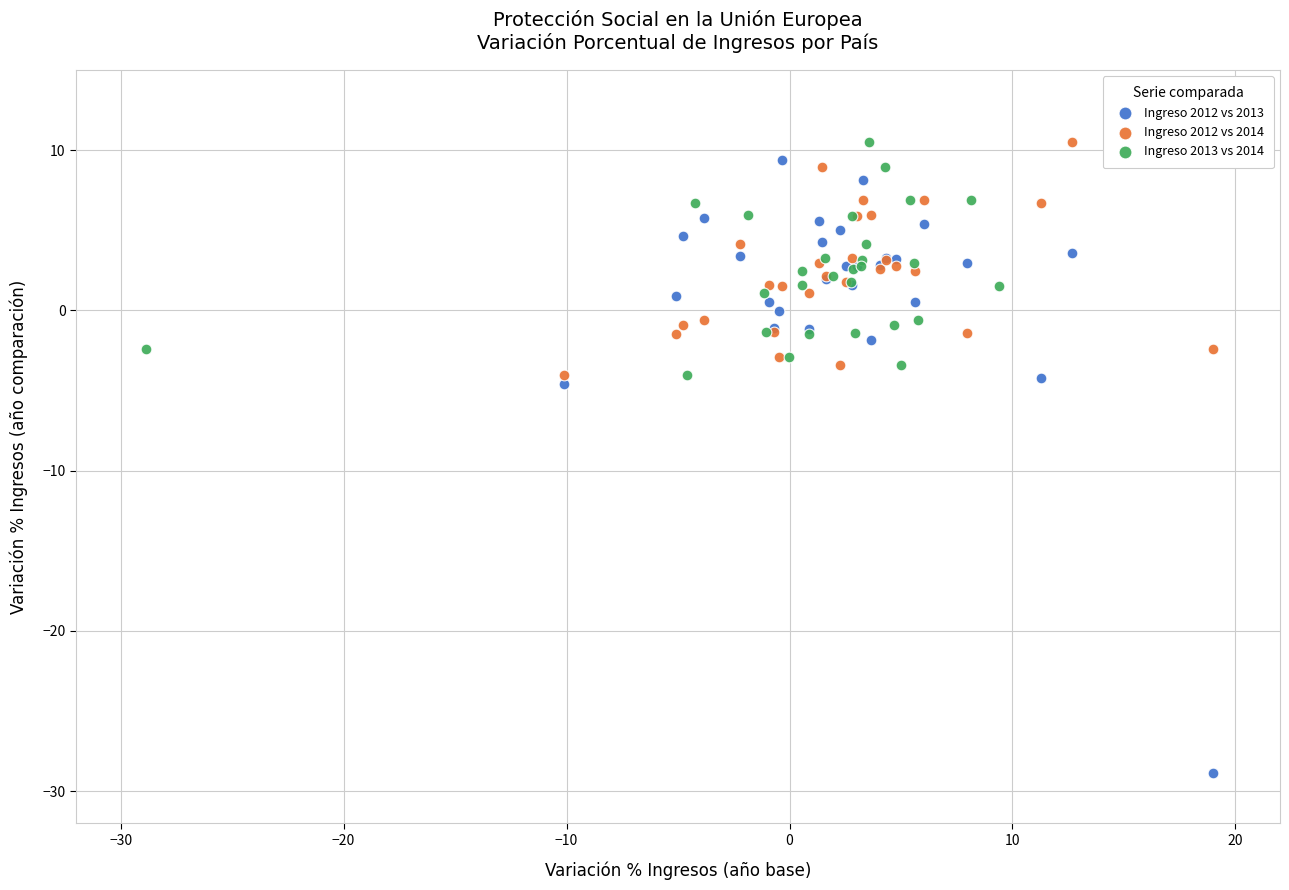

Which series has the widest spread of Y values?

Ingreso 2012 vs 2013